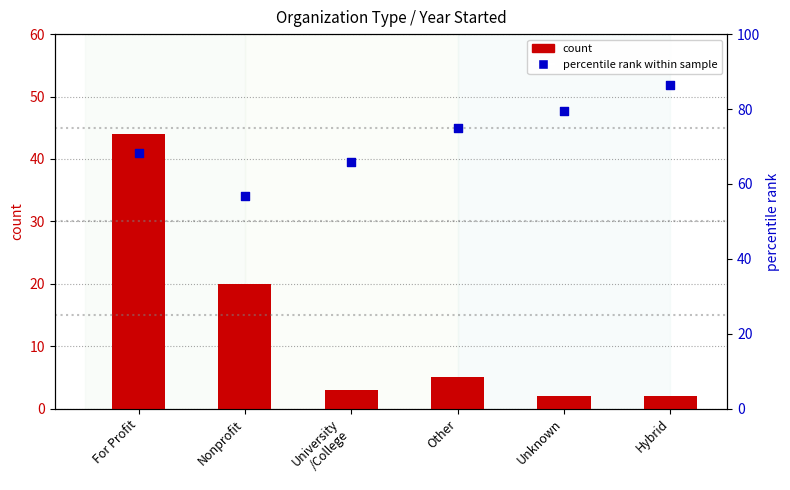

Which series has the largest Y range (max minus min)?

count